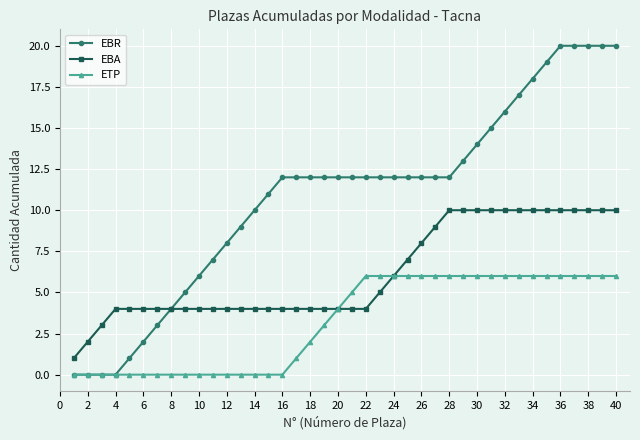

Does the chart have visible grid lines?

Yes